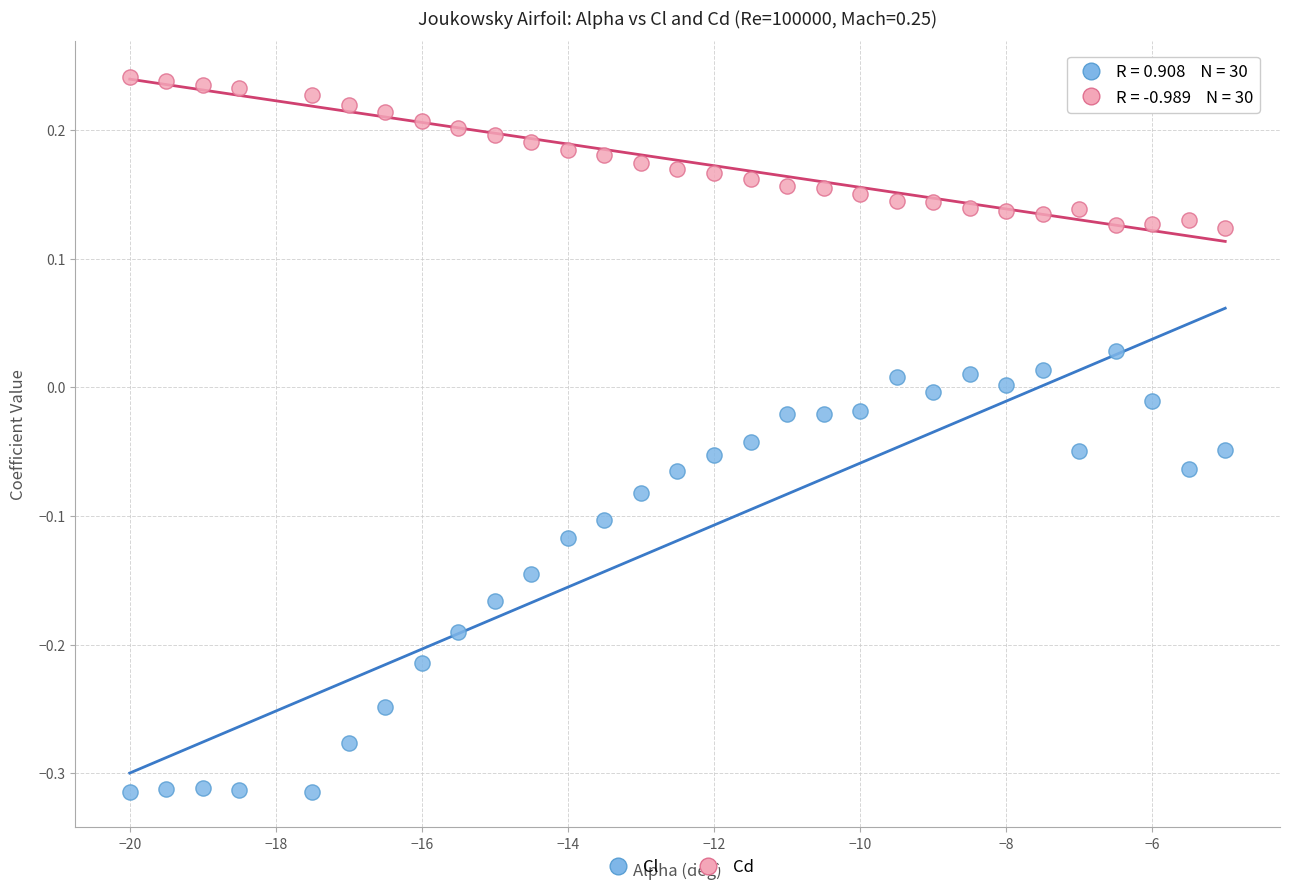

Across all data points, what is the range of Y values (max minus min)?

0.6